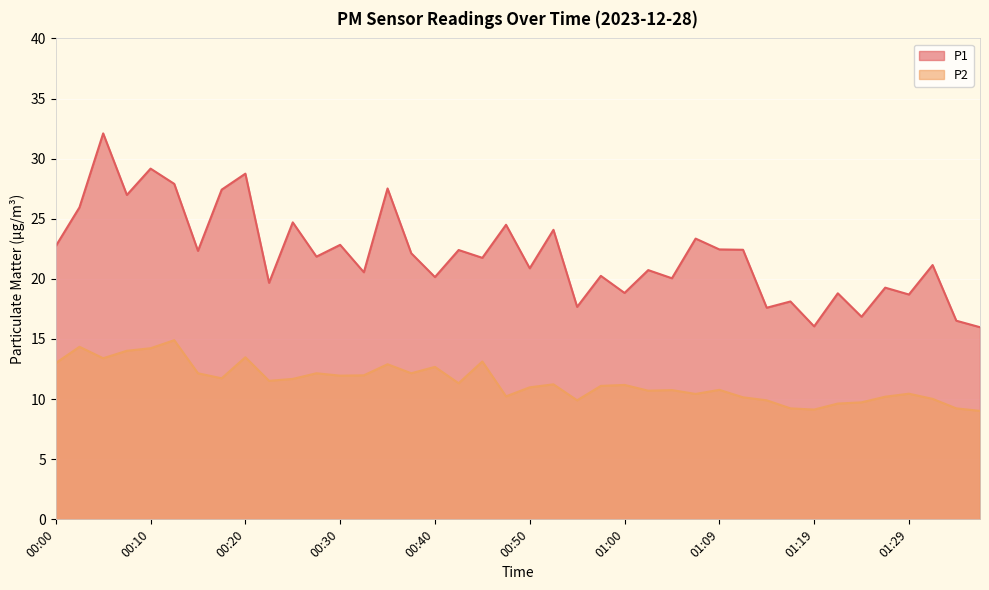

Reading right to left, extract all data points from this chart.

P1: 16.0	16.5	21.1	18.7	19.3	16.9	18.8	16.1	18.1	17.6	22.4	22.4	23.4	20.1	20.7	18.8	20.2	17.7	24.1	20.9	24.5	21.8	22.4	20.1	22.1	27.5	20.6	22.8	21.9	24.7	19.7	28.8	27.4	22.3	27.9	29.2	27.0	32.1	25.9	22.7
P2: 9.0	9.2	10.0	10.4	10.2	9.7	9.6	9.1	9.2	9.9	10.2	10.8	10.4	10.8	10.7	11.2	11.1	9.9	11.2	11.0	10.2	13.1	11.3	12.7	12.2	12.9	12.0	11.9	12.2	11.7	11.5	13.5	11.7	12.2	14.9	14.2	14.0	13.4	14.3	13.0